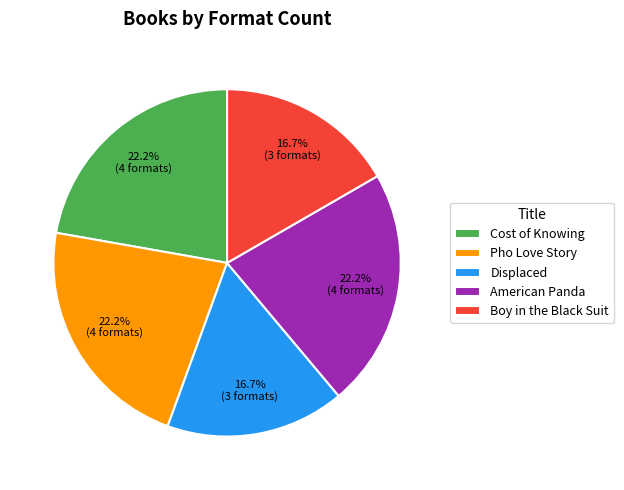

What percentage do Displaced and American Panda together represent?

38.9%